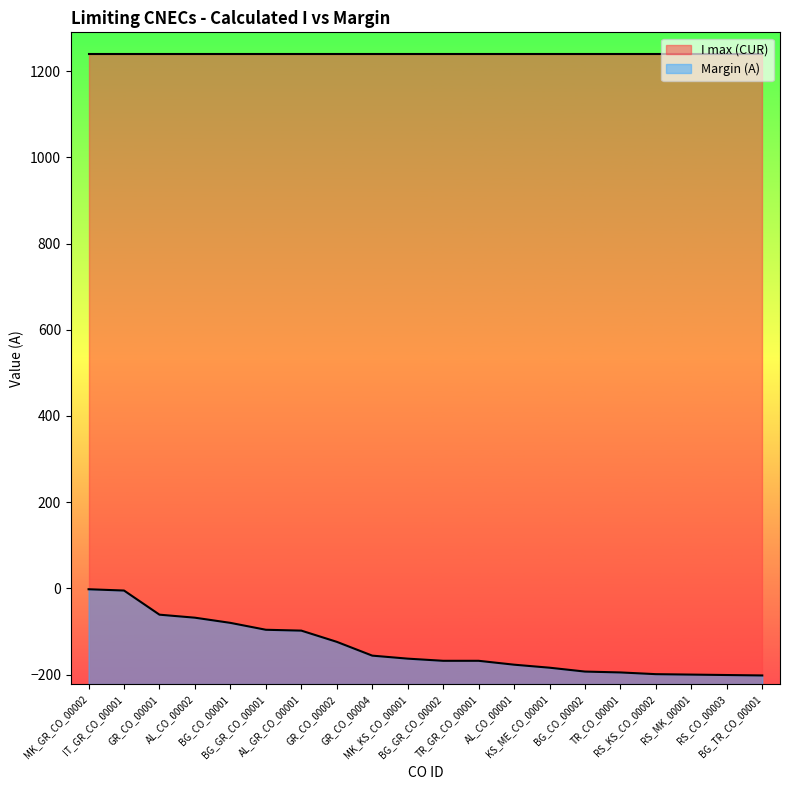

The value at TR_CO_00001 is -195. True or false?

True